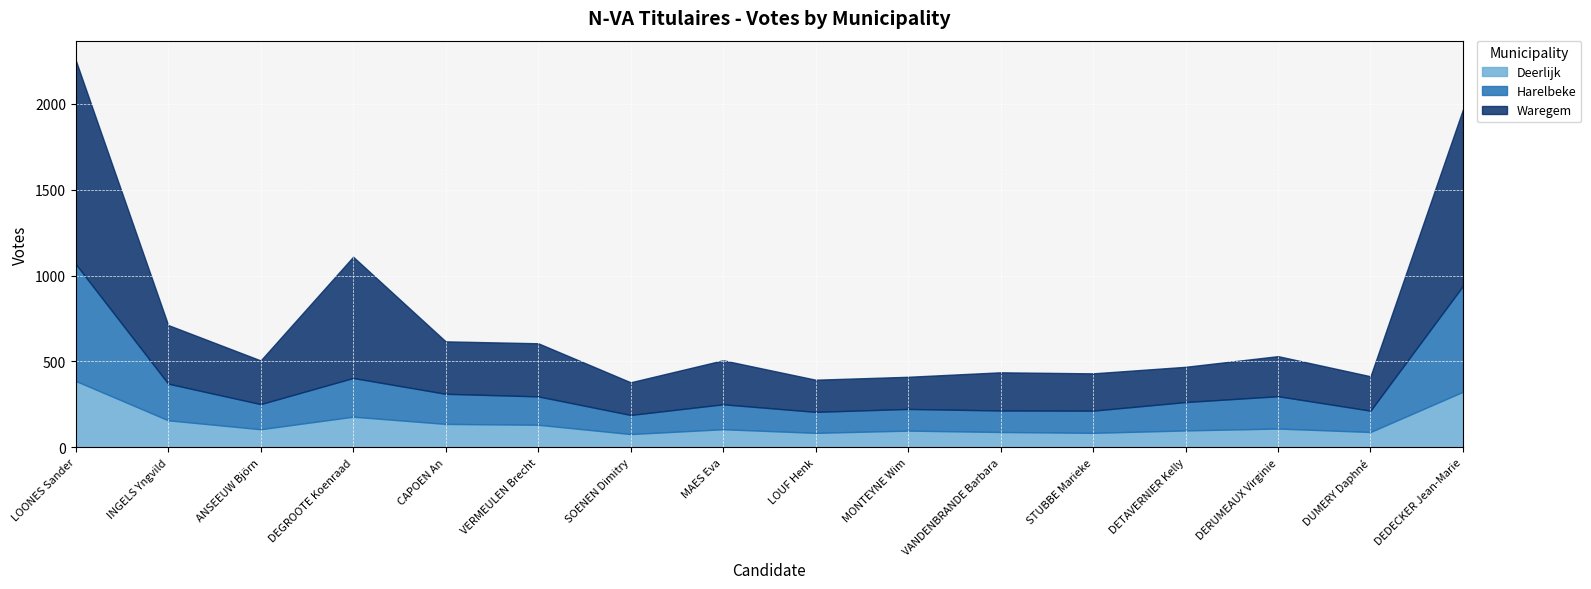

True or false: Harelbeke has a value of 213 at INGELS Yngvild.

True